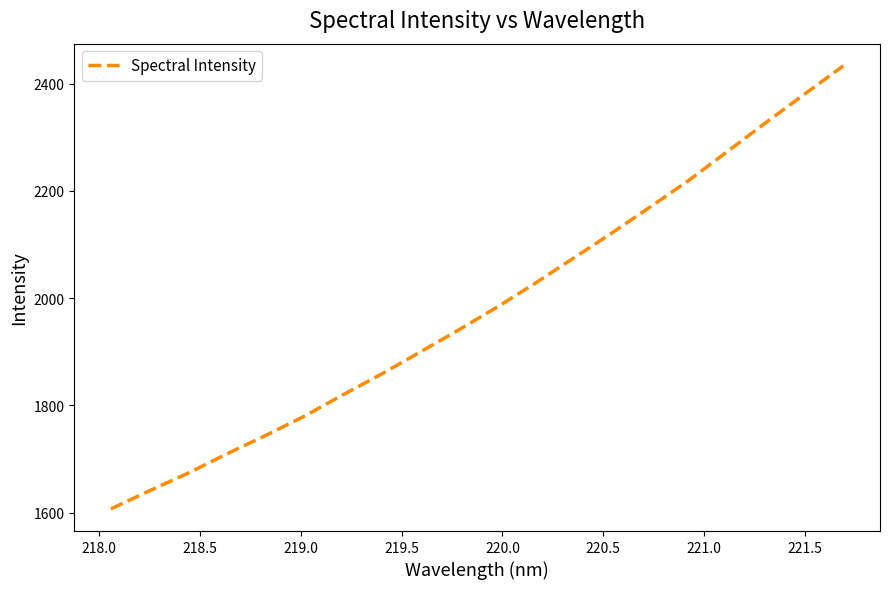

How many lines are shown in the chart?

1